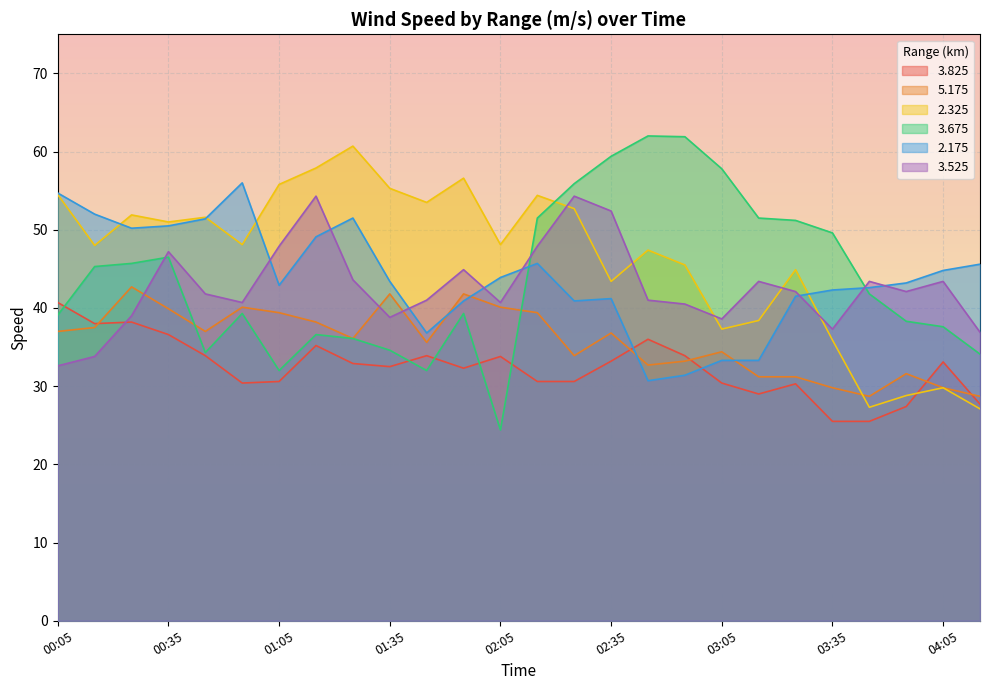

What is the total value across all series at 01:35?

246.4